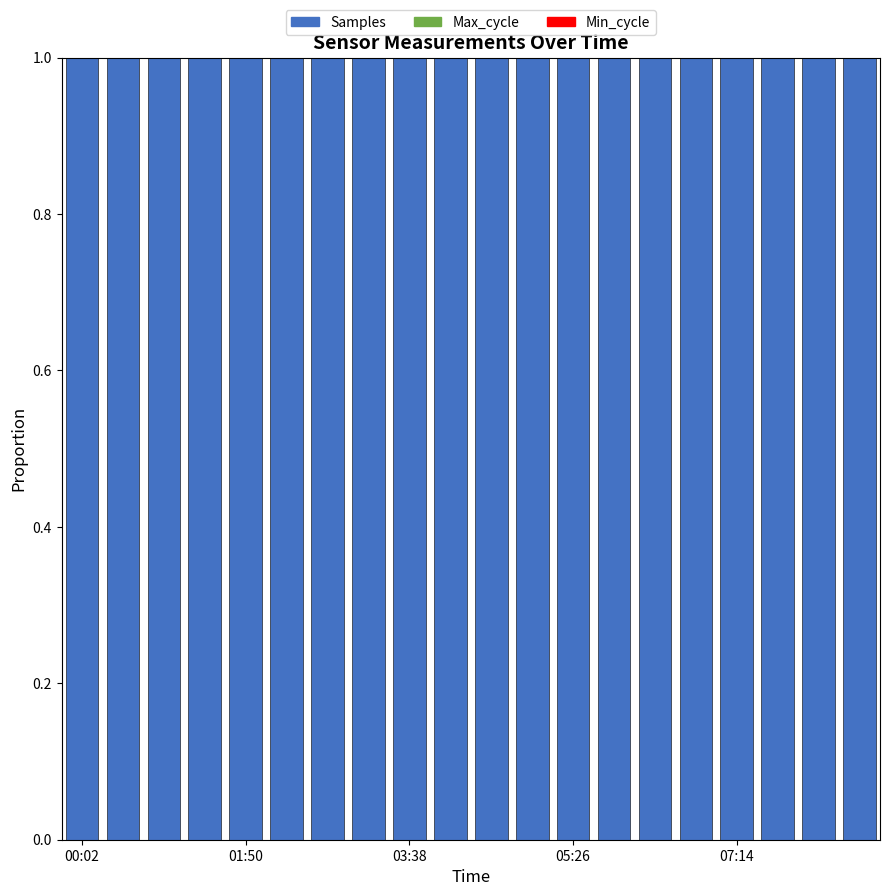

What is the highest value of the Samples series?

1.0